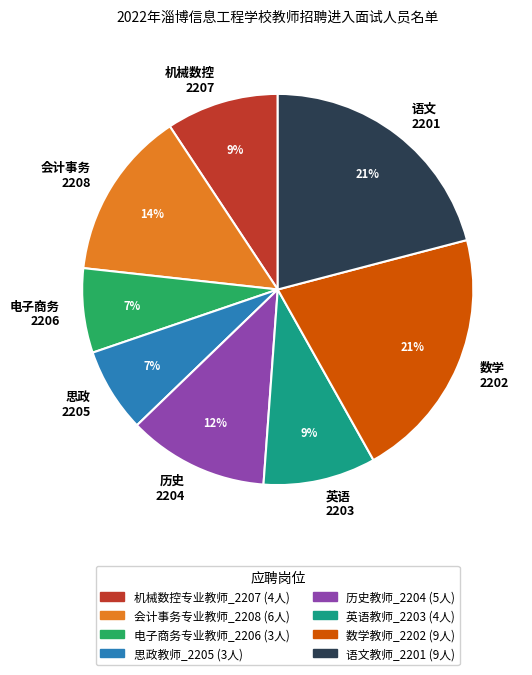

Count the number of slices in the pie.

8